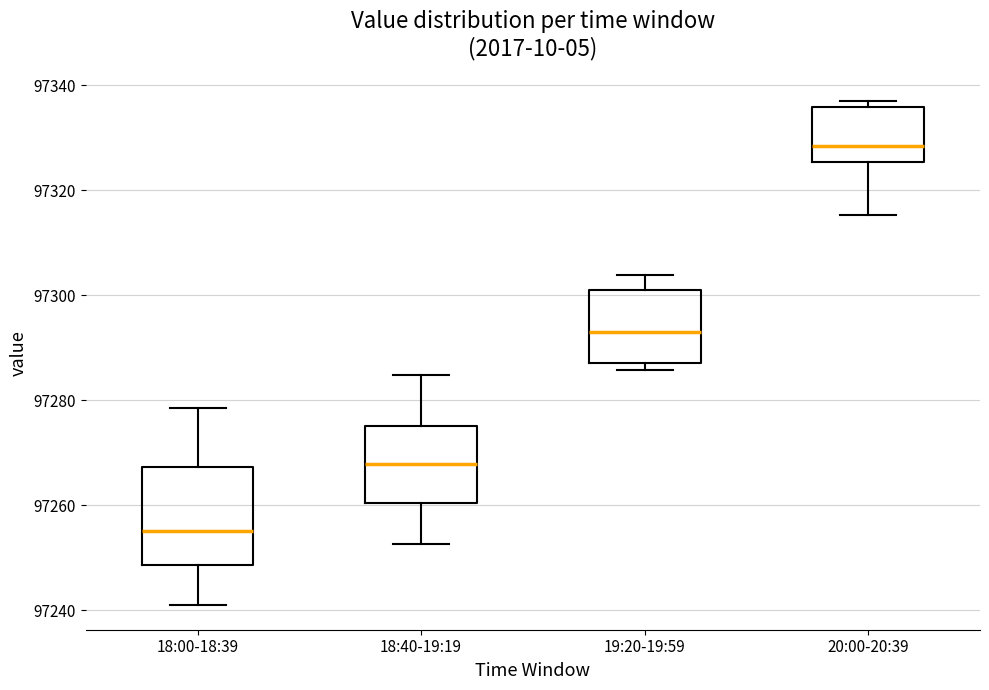

Reading left to right, transcribe this box plot: for each box, give where its median line is, the range the box spans, and where its two whiskers end, as read against the y-axis. The values are not printed on the chart, so give them approximately, as read against the axis.

18:00-18:39: median 97256, box 97248 to 97268, whiskers 97242 to 97278
18:40-19:19: median 97268, box 97260 to 97276, whiskers 97252 to 97284
19:20-19:59: median 97292, box 97288 to 97300, whiskers 97286 to 97304
20:00-20:39: median 97328, box 97326 to 97336, whiskers 97316 to 97336 (just above the box's upper edge)